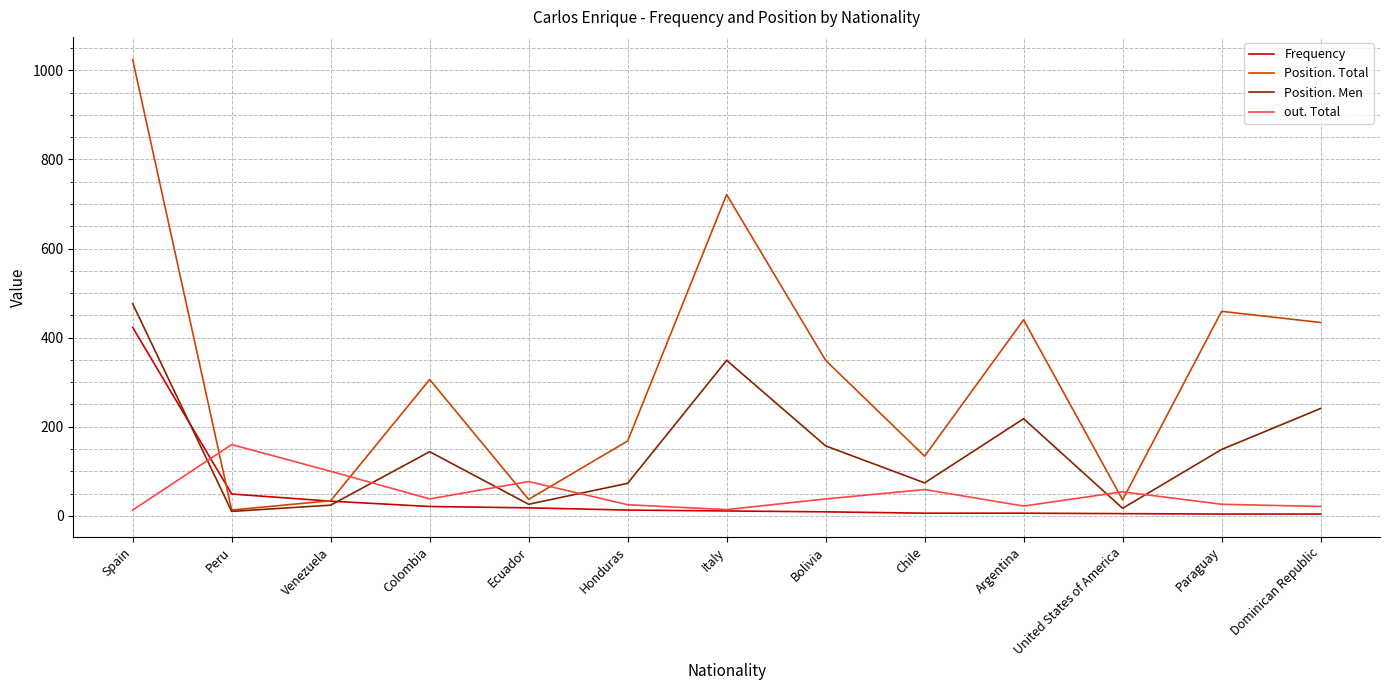

Between which two adjacent categories do out. Total and Frequency first intersect?

Spain and Peru